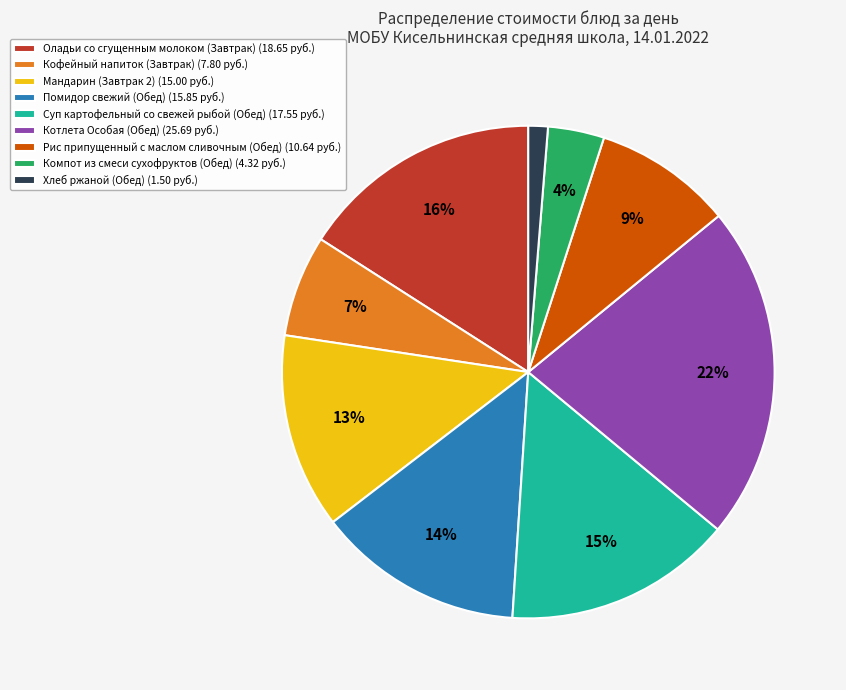

What is the ratio of the value at Кофейный напиток (Завтрак) to the value at Оладьи со сгущенным молоком (Завтрак)?

0.4